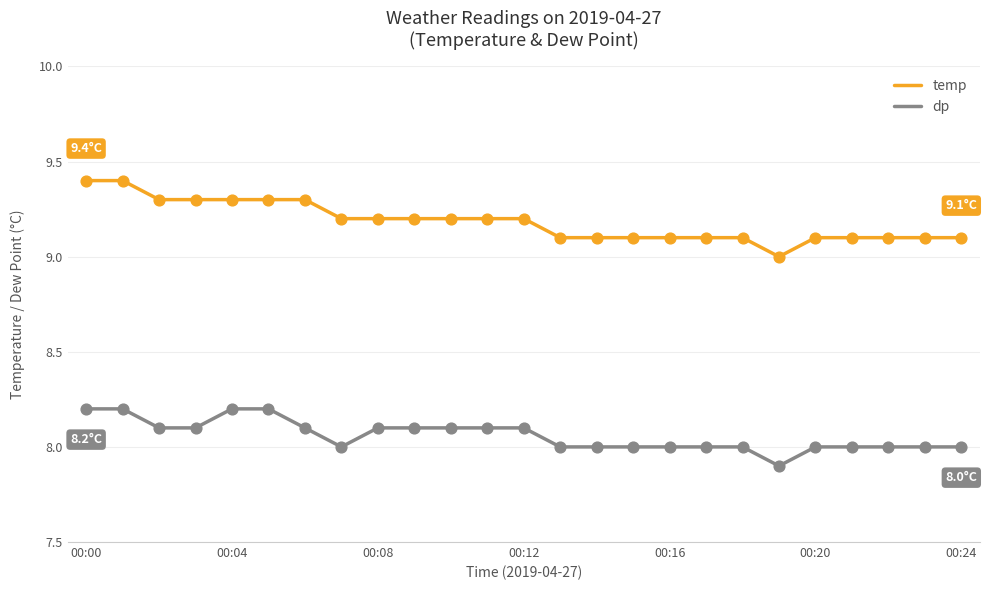

Which series has the largest range (max minus min)?

temp